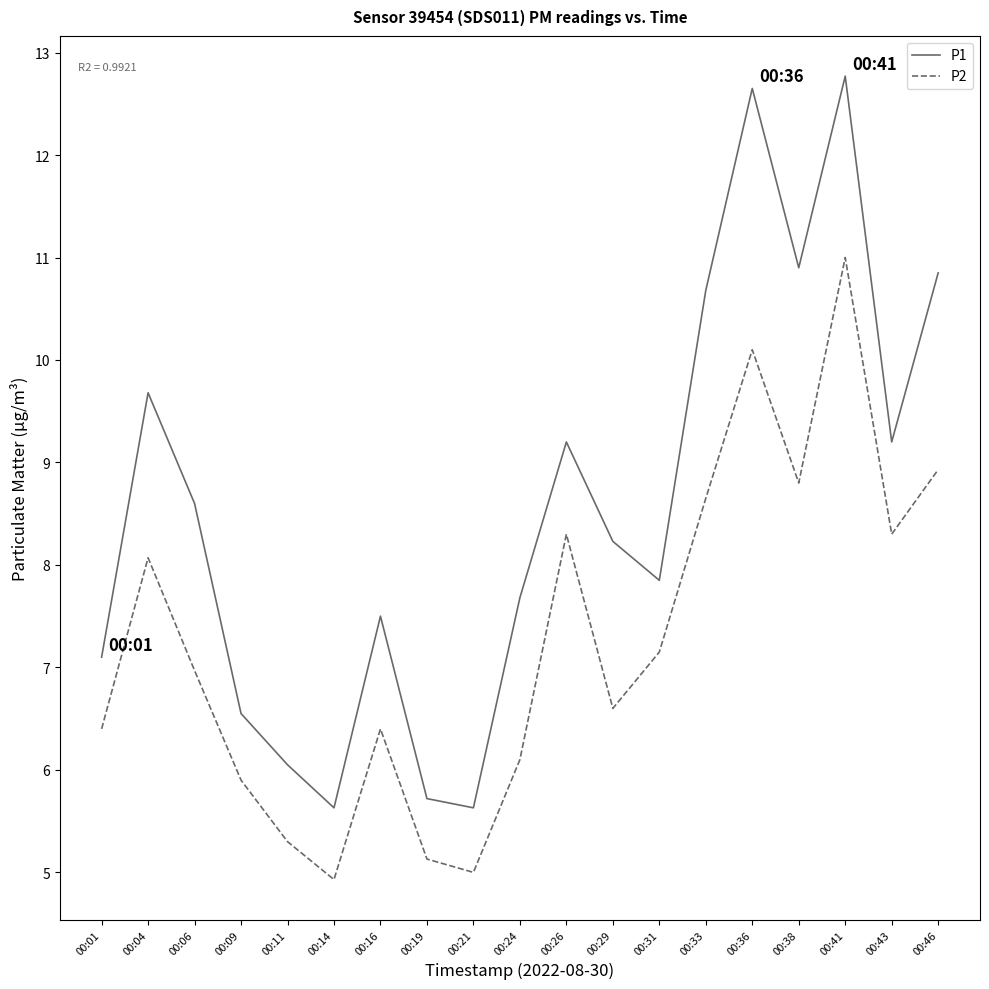

True or false: P1 and P2 intersect in this chart.

False